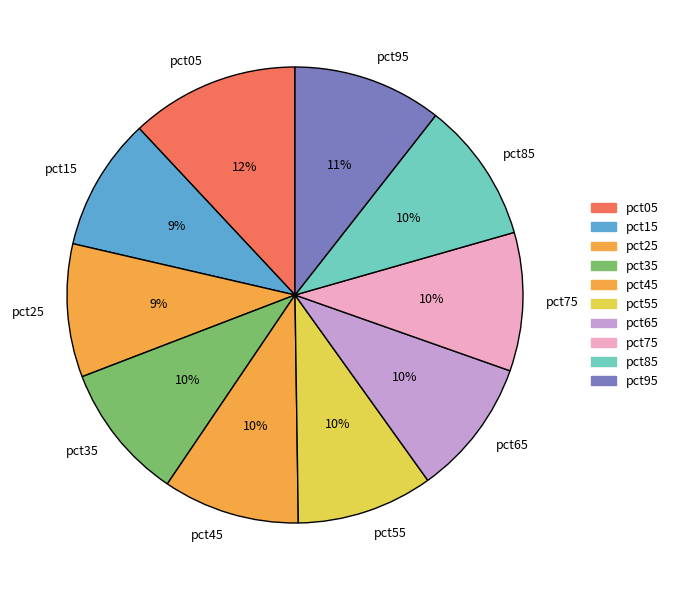

Is the sum of pct65 and pct55 greater than half?

No